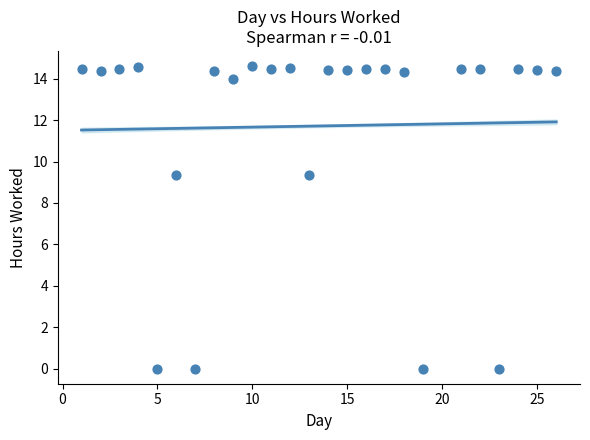

What is the range of Y values (max minus min)?

14.6